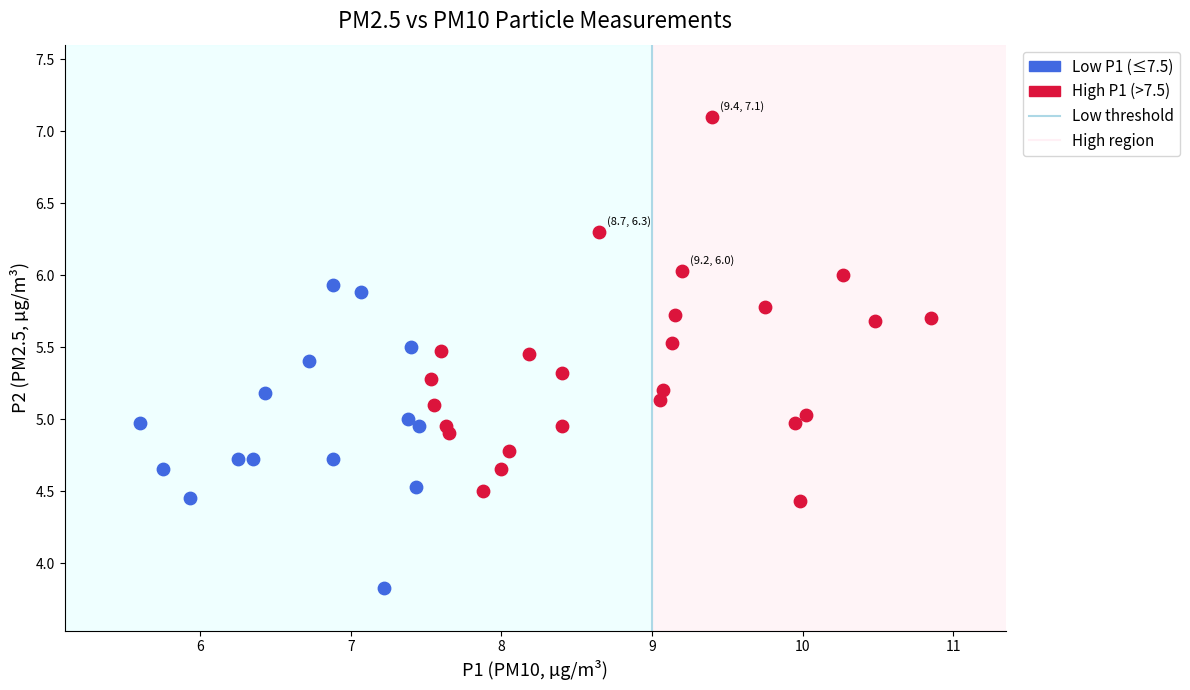

Which series has the largest Y range (max minus min)?

High P1 (>7.5)